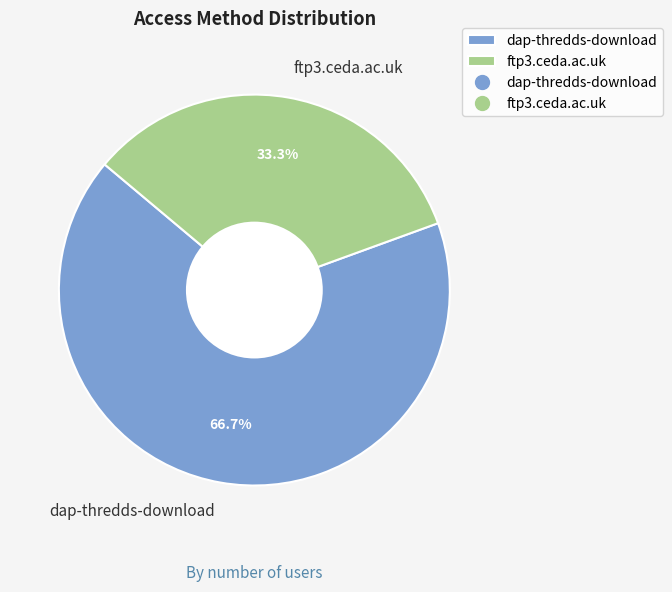

To the nearest percent, what is the difference between the largest and smallest slice percentages?

33%